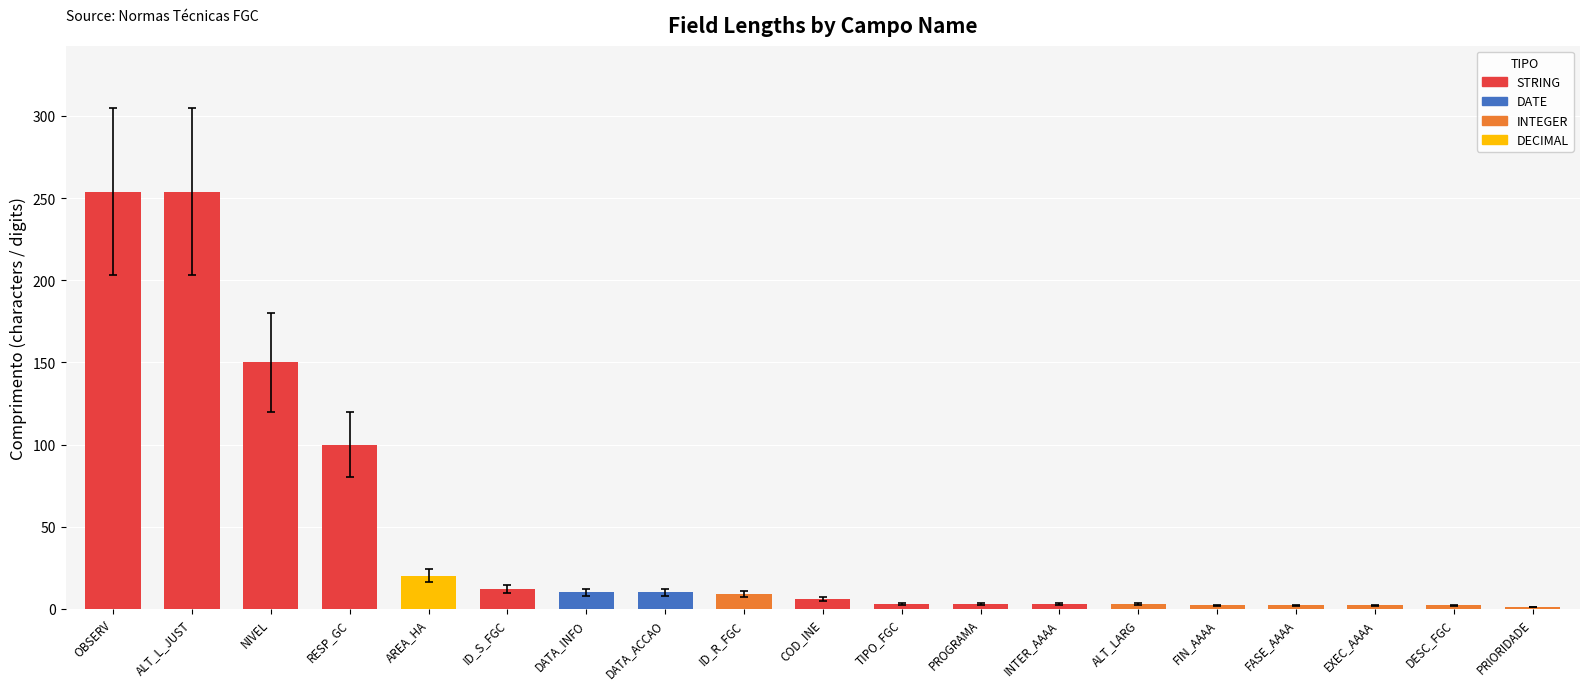

Between NIVEL and ALT_L_JUST, which is larger?

ALT_L_JUST